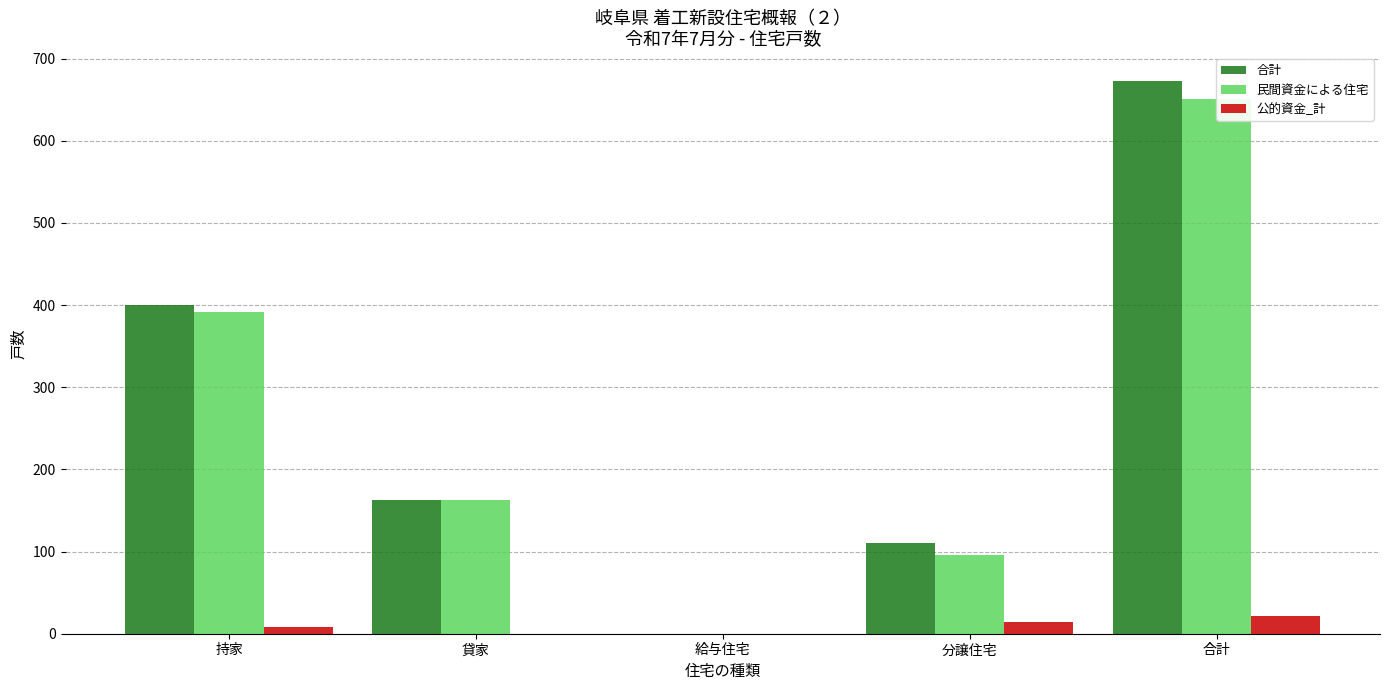

Which series has the largest total across all categories?

持家